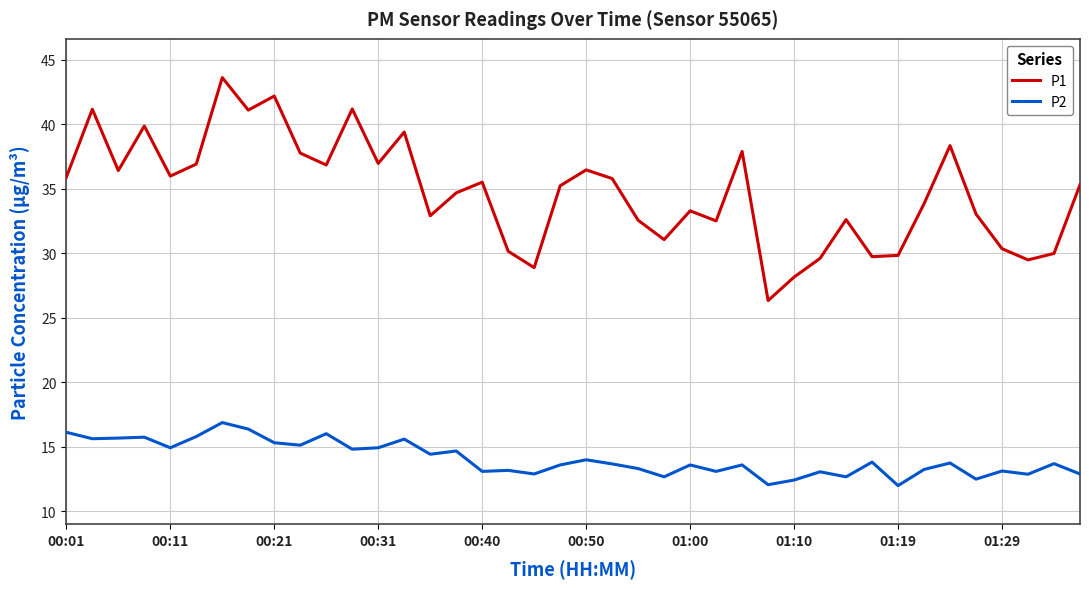

Does the chart have visible grid lines?

Yes